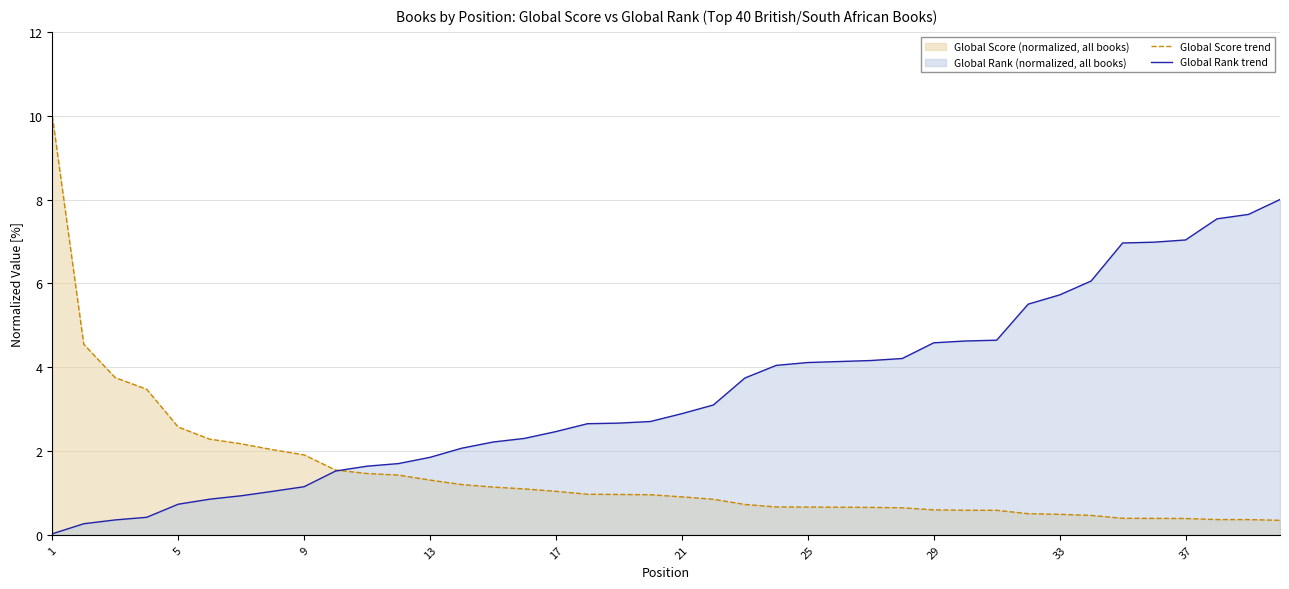

What is the highest value of the Global Score trend series?

10.0